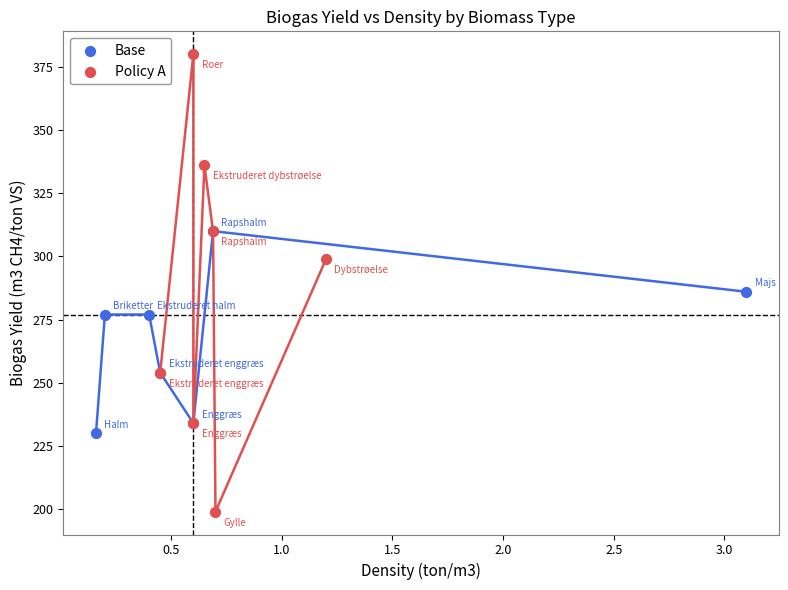

Which series contains the lowest Y value?

Policy A